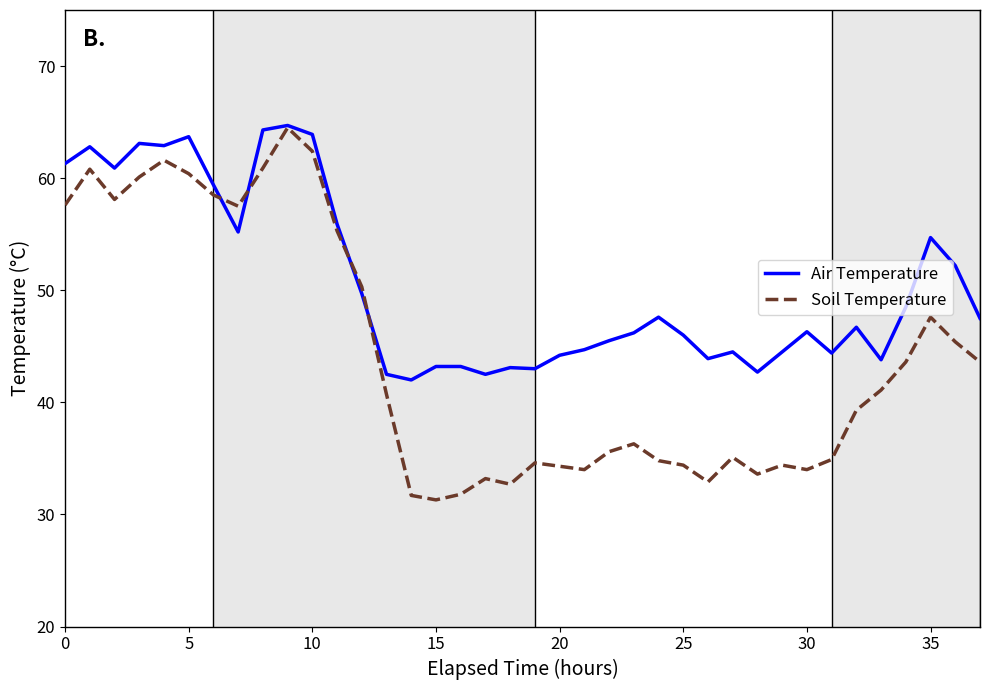

Rank the series by their average value, from lowest to highest.

Soil Temperature, Air Temperature